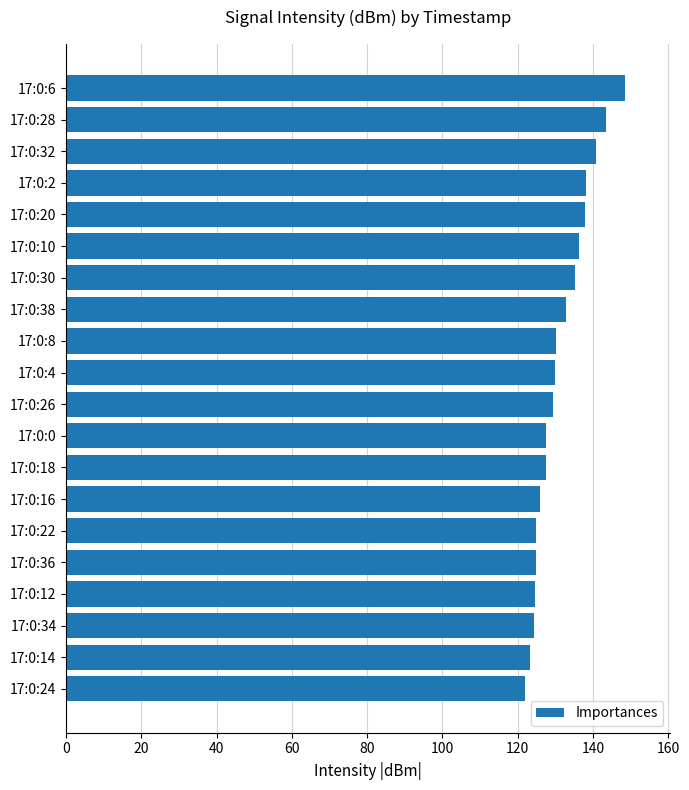

What is the label of the 10th bar from the top?

17:0:4